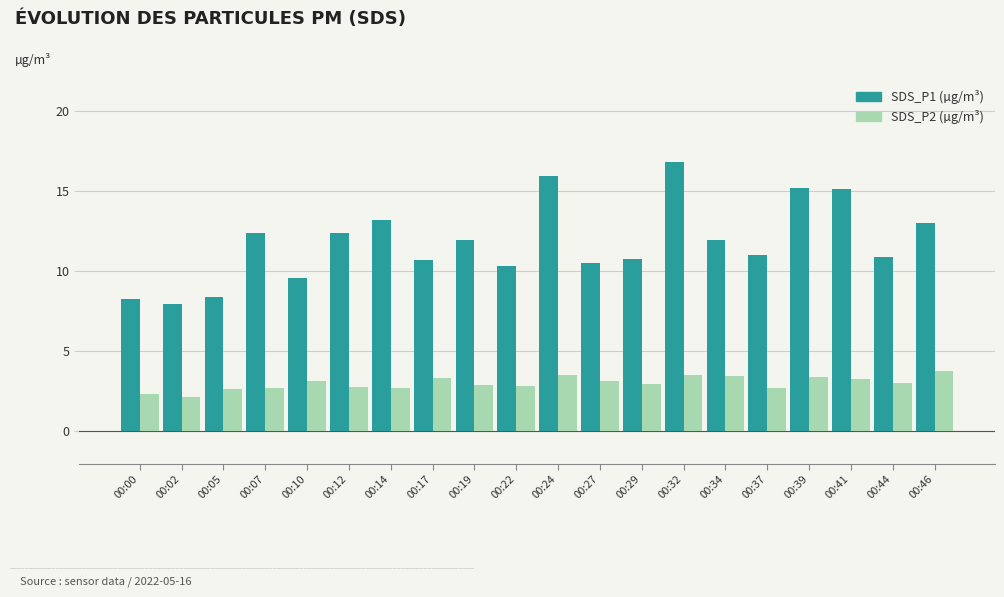

What is the greatest value displayed?

16.8